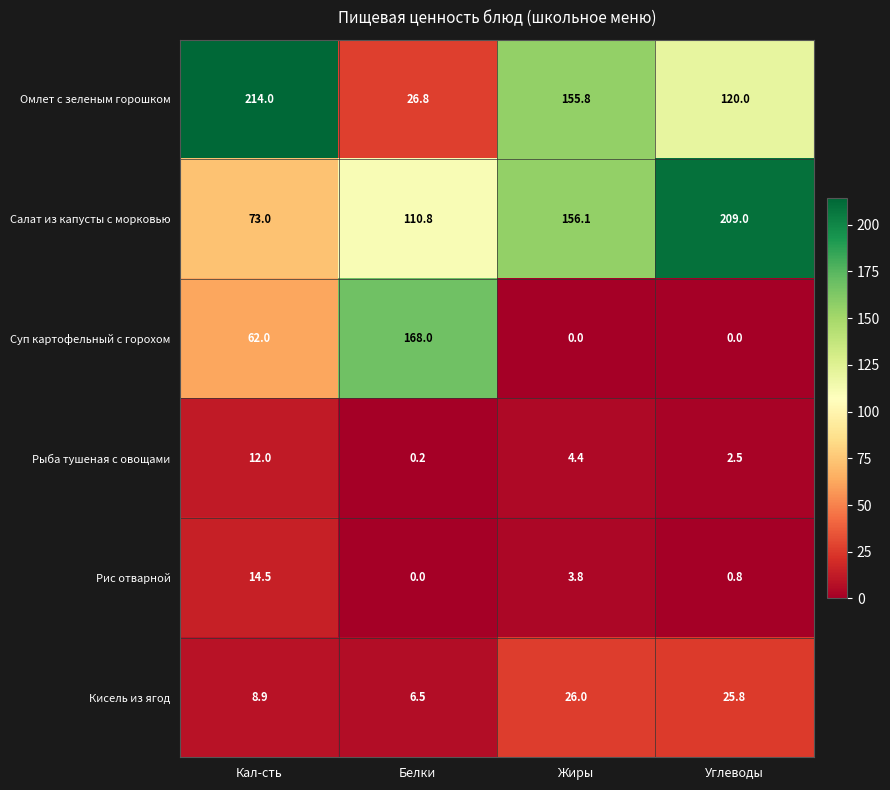

Is it true that Омлет с зеленым горошком equals 214.0 at Кал-сть?

True